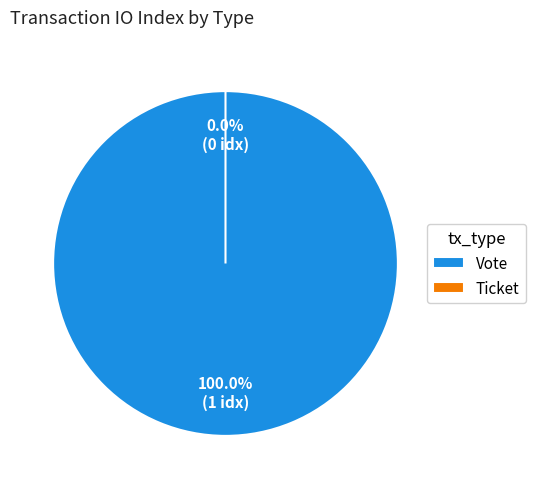

True or false: Vote accounts for 90% of the total.

False